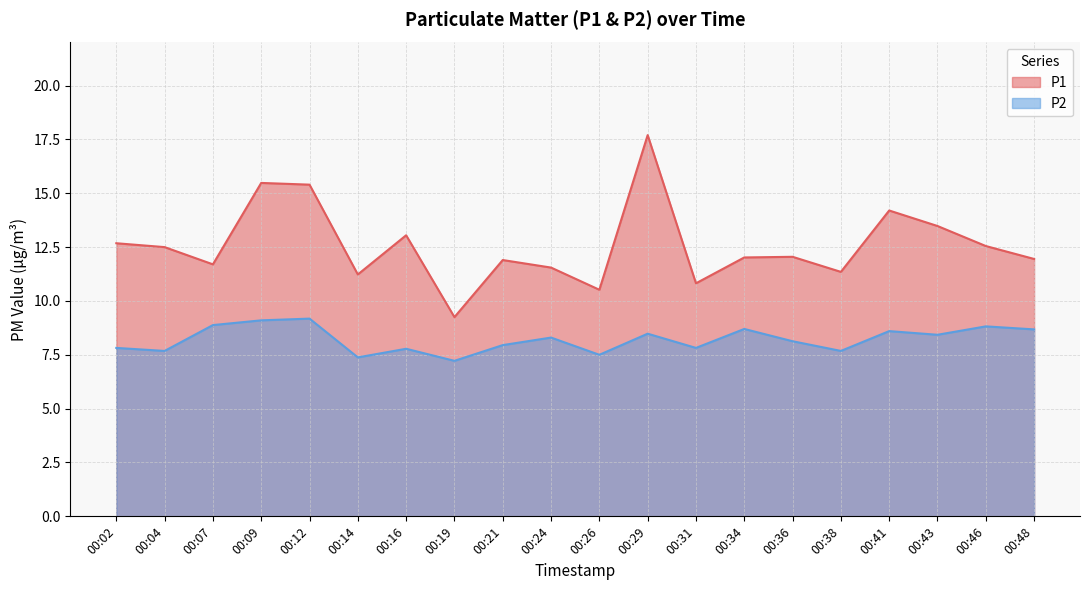

True or false: P1 and P2 intersect in this chart.

False